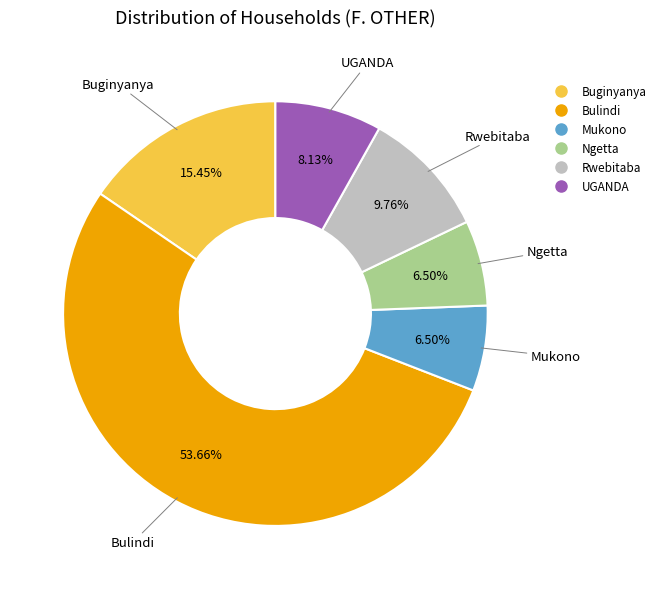

Is there any slice that represents more than half of the pie?

Yes